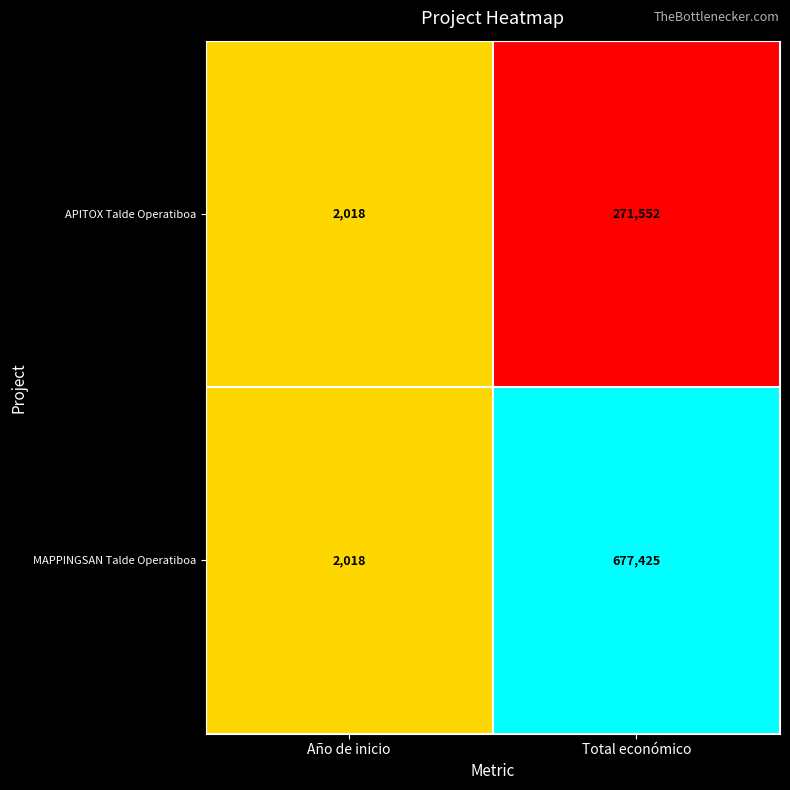

What is the minimum value for MAPPINGSAN Talde Operatiboa?

2018